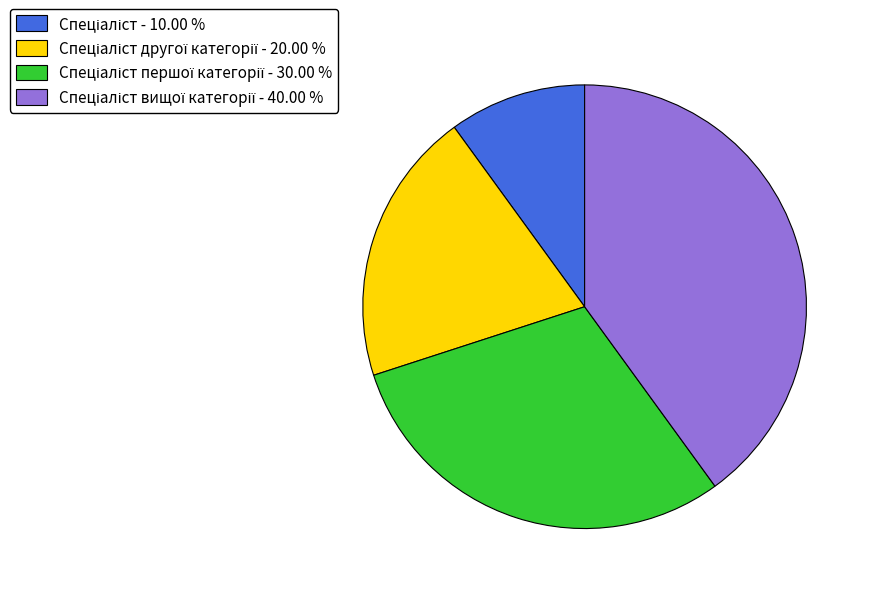

How many slices are in this pie chart?

4